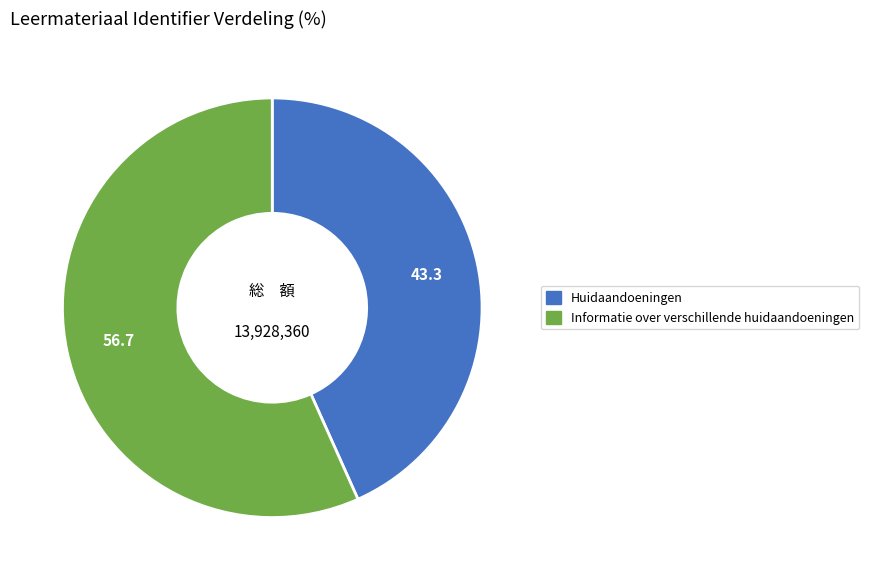

What is the smallest slice in the pie chart?

Huidaandoeningen